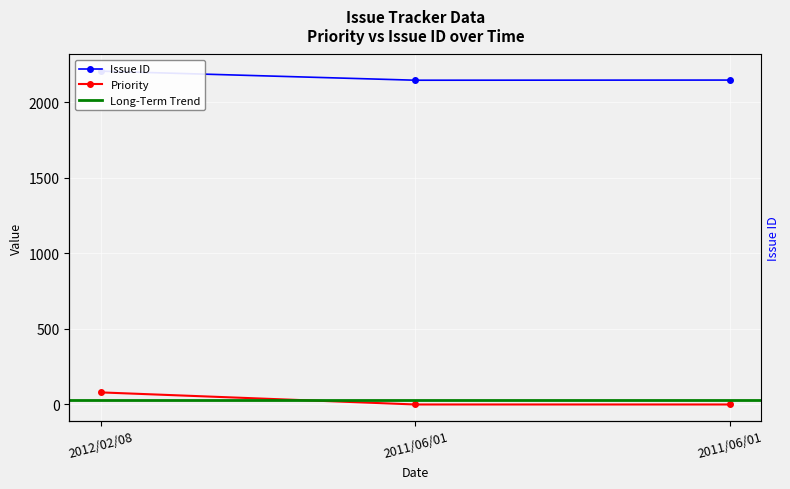

List the labels in order of Issue ID value, smallest first.

2011/06/01, 2011/06/01, 2012/02/08